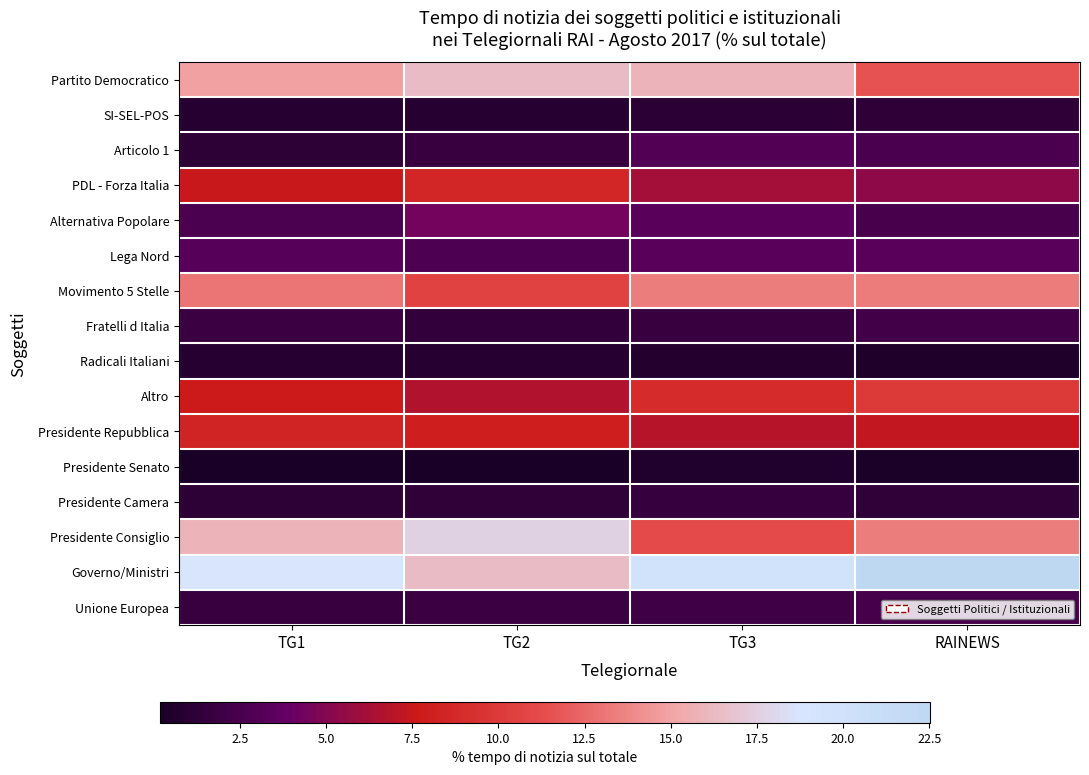

Rank the series at TG3 from highest to lowest value.

Governo/Ministri, Partito Democratico, Movimento 5 Stelle, Presidente Consiglio, Altro, Presidente Repubblica, PDL - Forza Italia, Alternativa Popolare, Lega Nord, Articolo 1, Unione Europea, Fratelli d Italia, Presidente Camera, SI-SEL-POS, Radicali Italiani, Presidente Senato